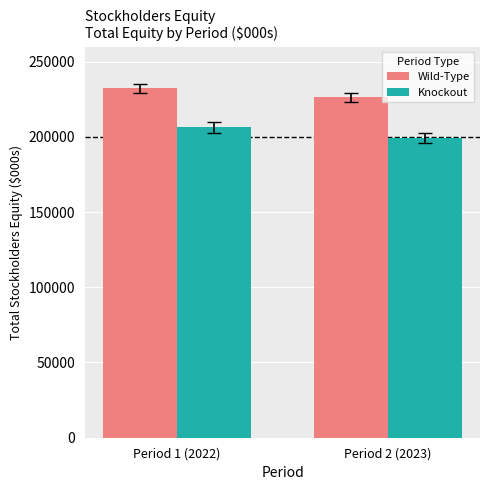

At how many categories does at least one series exceed 219185?

2